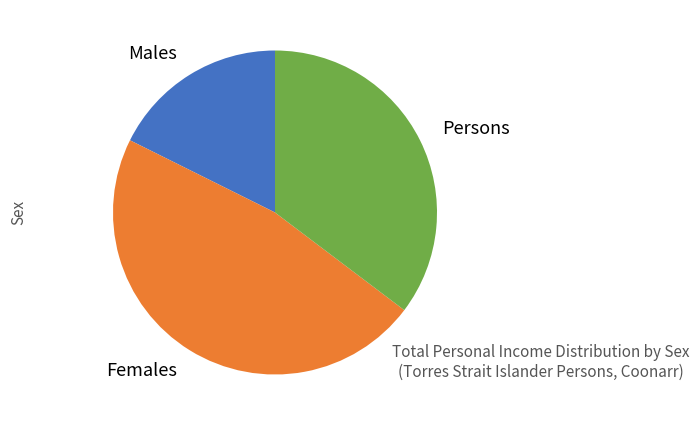

Which slice is the largest?

Females